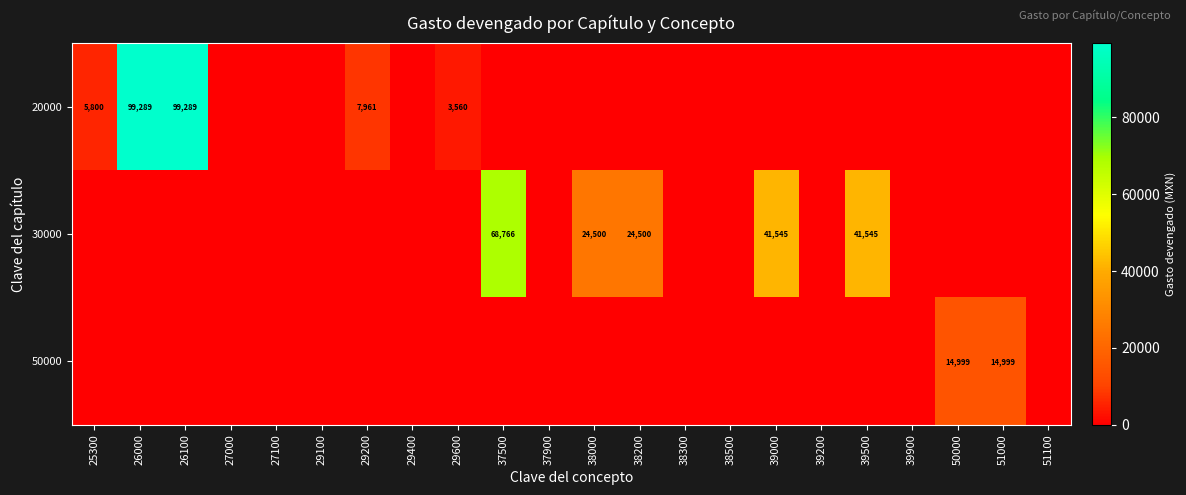

What is the difference between the highest and lowest values at 29600?

3560.0